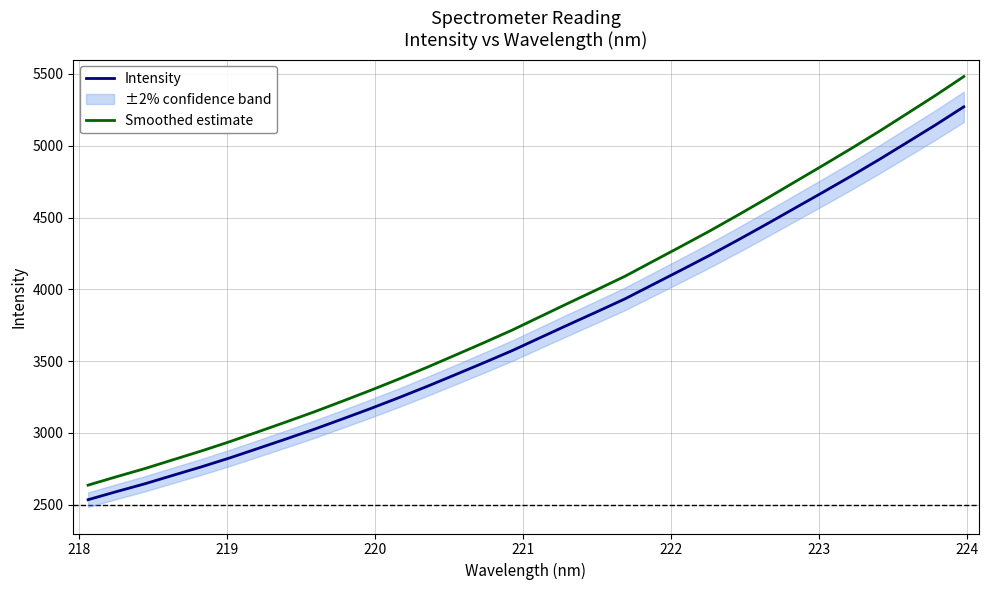

What is the smallest value displayed?

2535.4